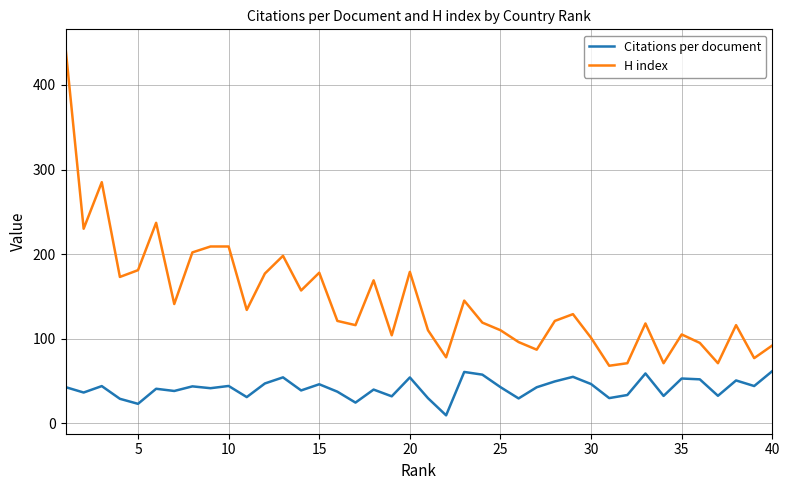

What is the greatest value displayed?

444.0